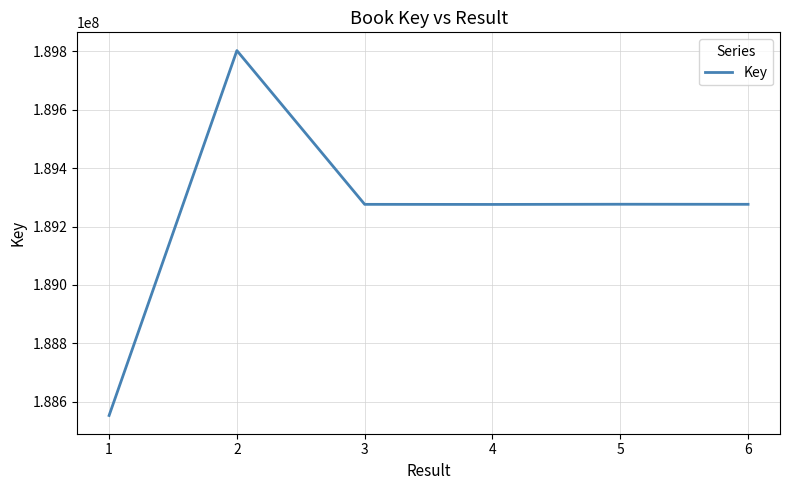

The chart shows a value of 122029400 at 5. True or false?

False